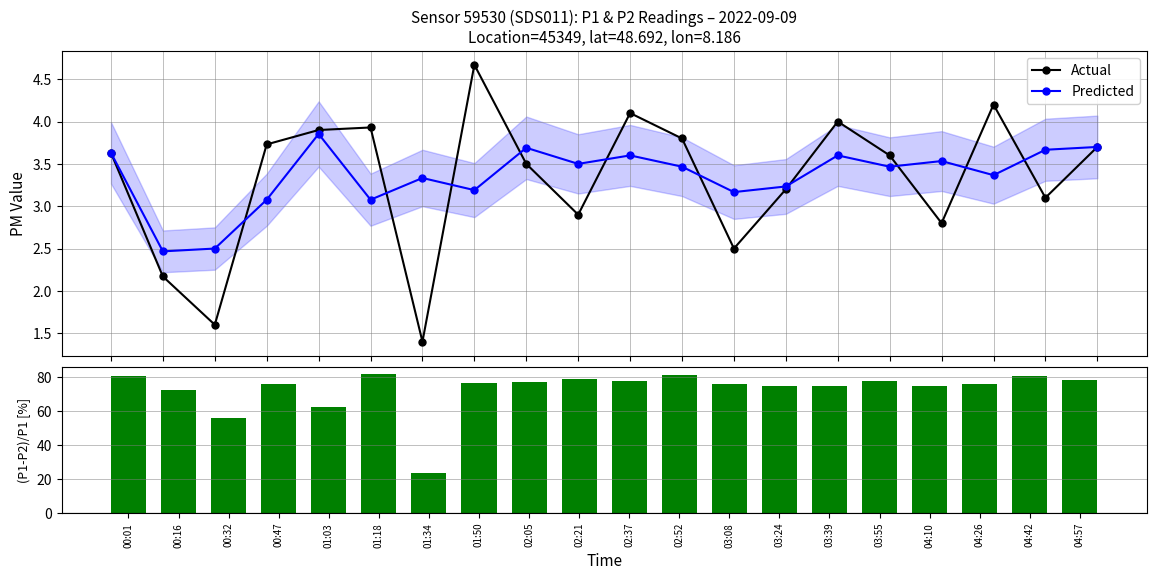

In Actual, how many points are lower than both neighbors (excluding endpoints)?

6